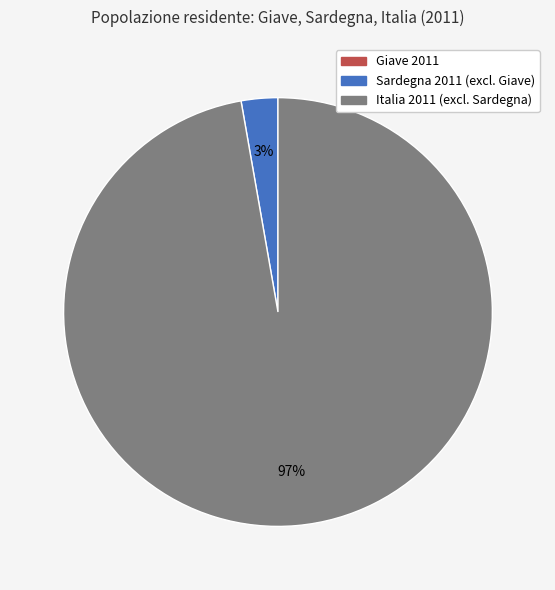

To the nearest percent, what is the difference between the largest and smallest slice percentages?

97%